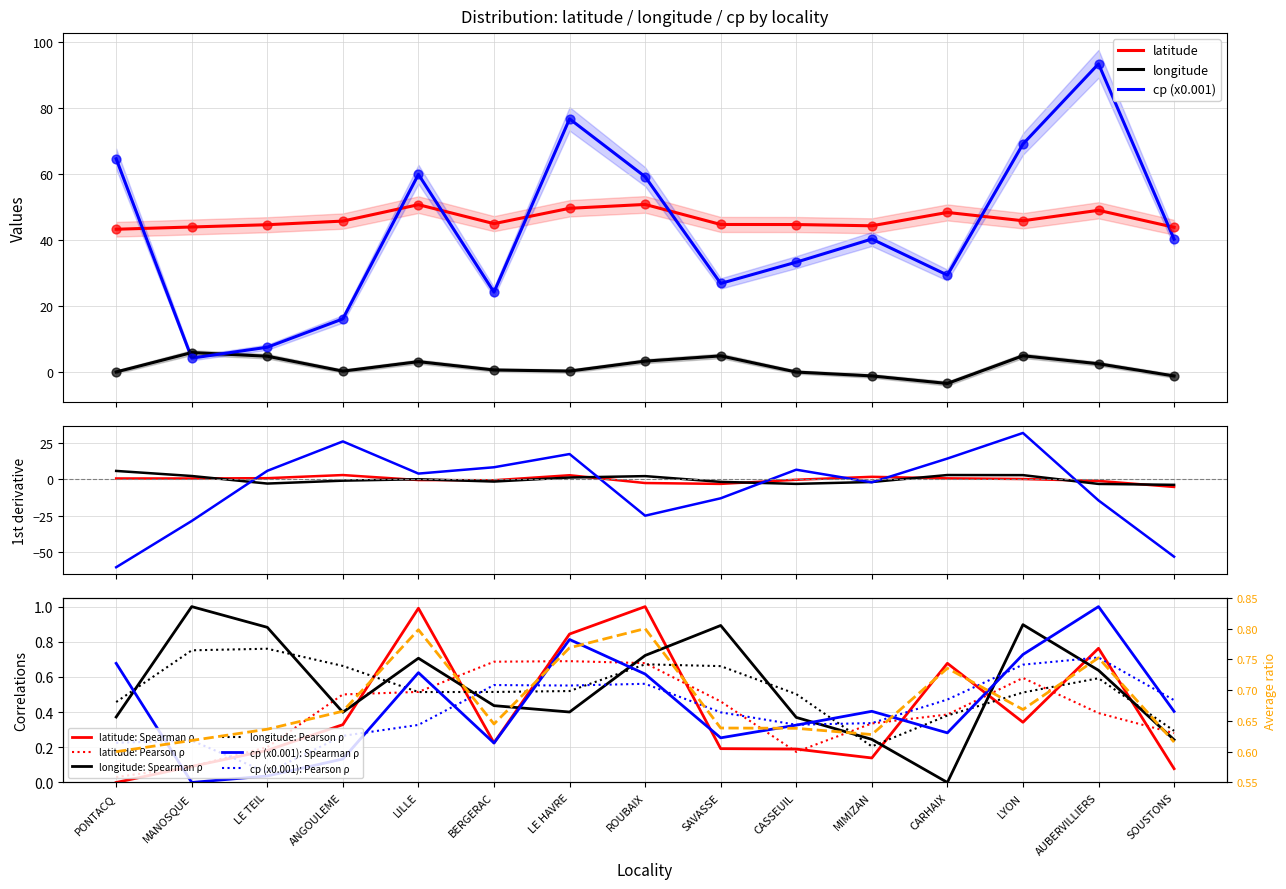

Which series reaches the maximum Y coordinate?

cp (x0.001)